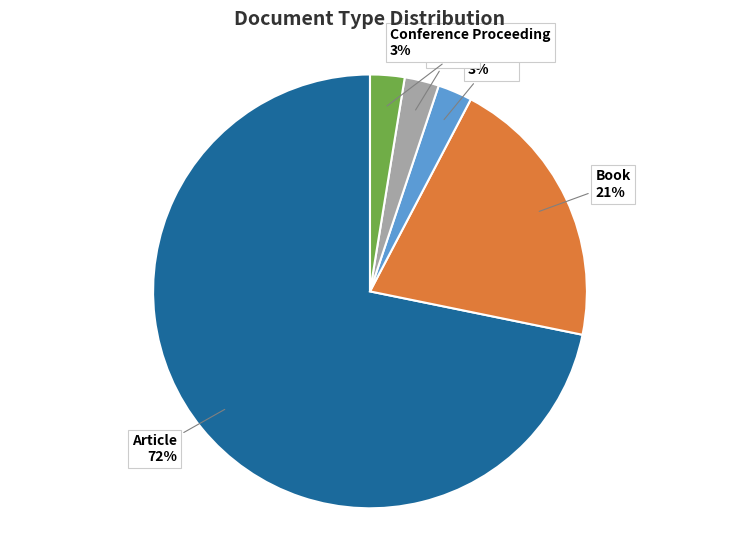

Is it true that Article is 72% of the pie?

True